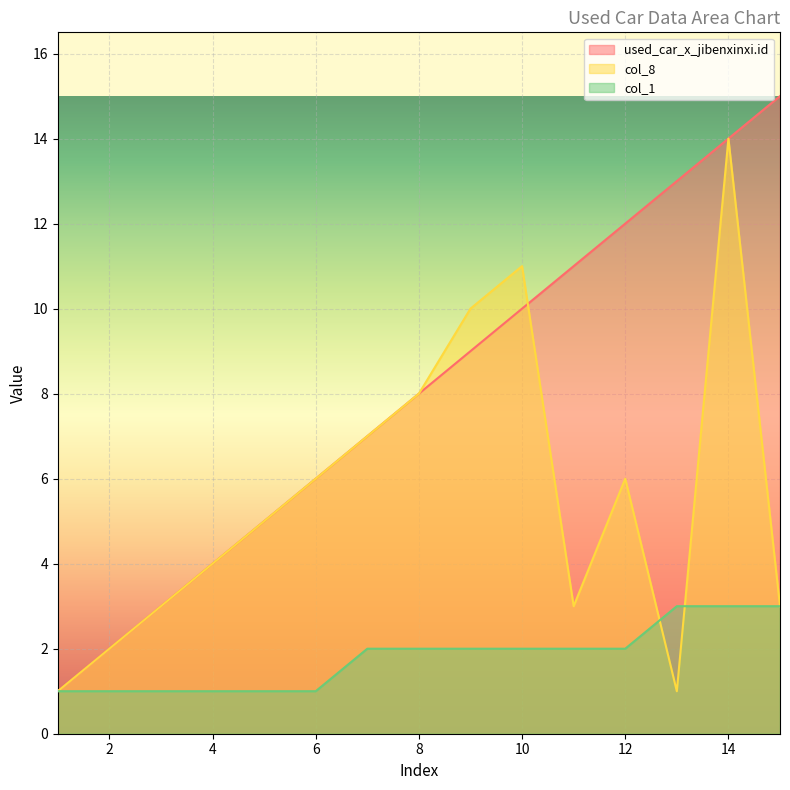

How many values in the col_1 series are below 2?

6